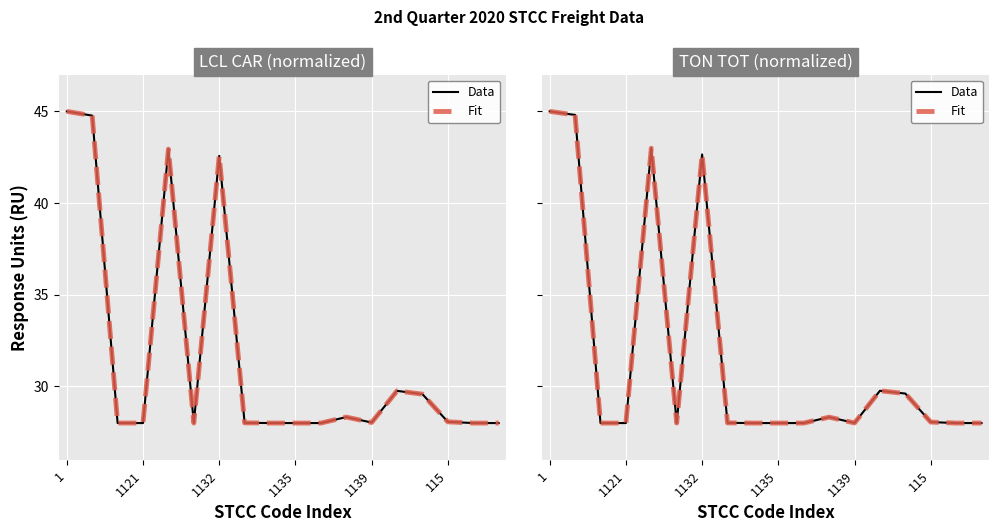

What is the value of the Fit point at the 11th from the left?

28.0